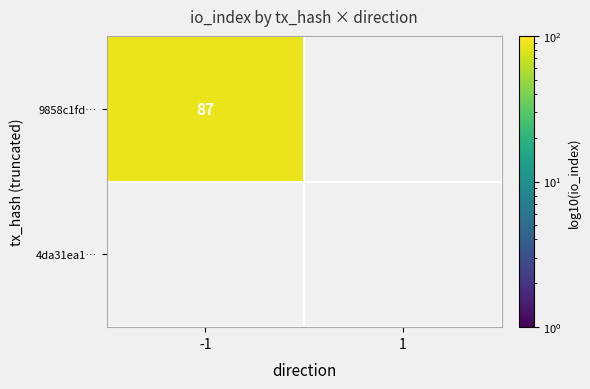

Count the number of data series in this chart.

2